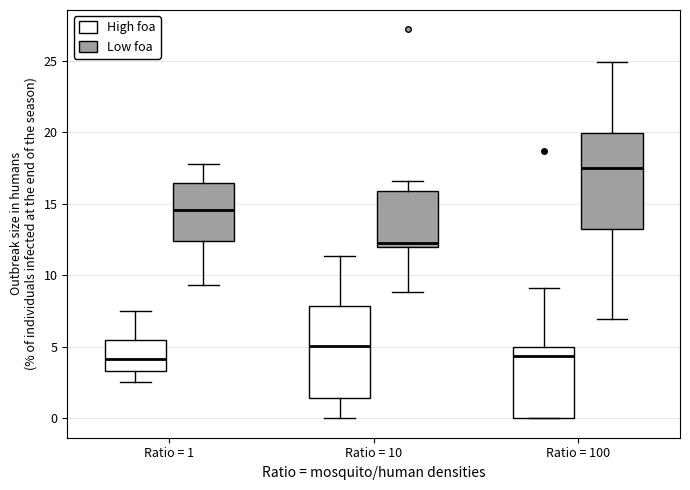

Which box has the highest median line?

Ratio = 100 (Low foa)